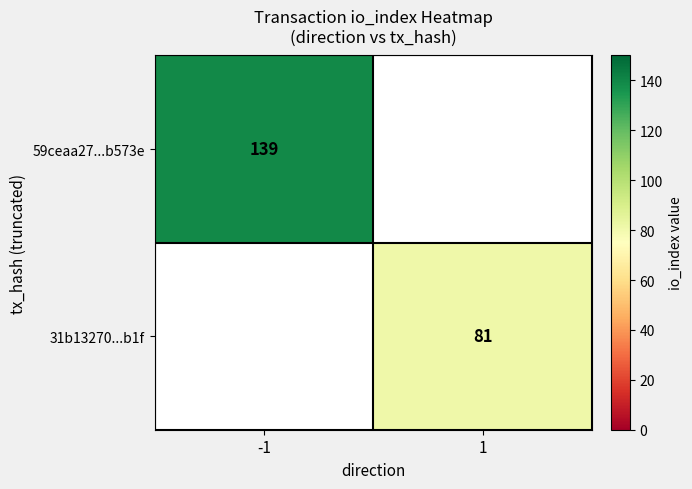

How many series are shown in this chart?

2